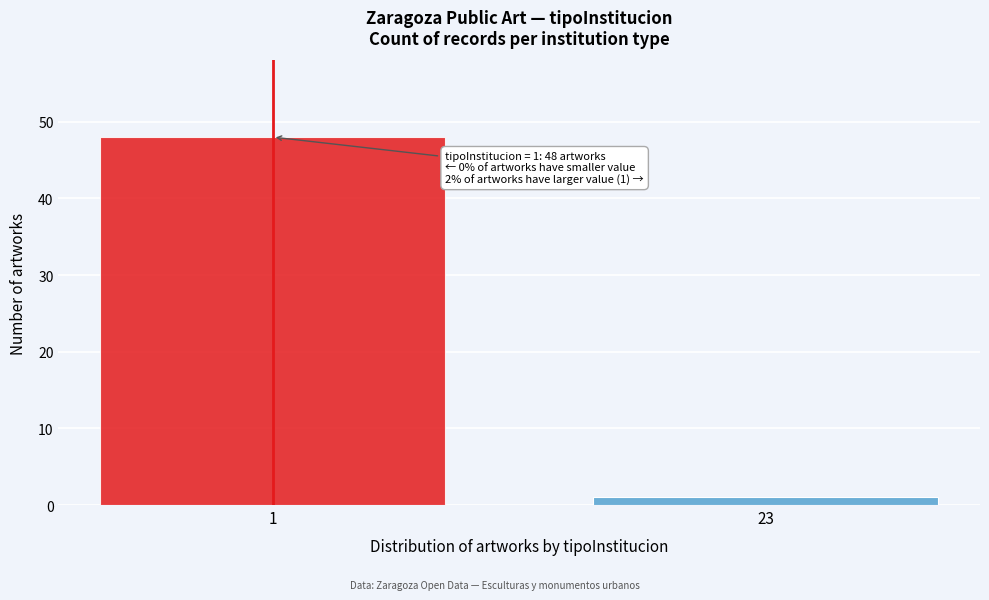

Reading right to left, list all the values displayed in this chart.

23=1	1=48